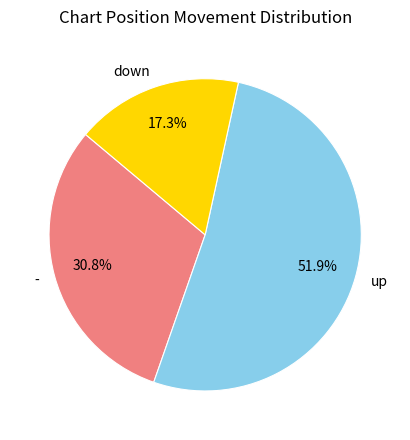

Which slice is the smallest?

down